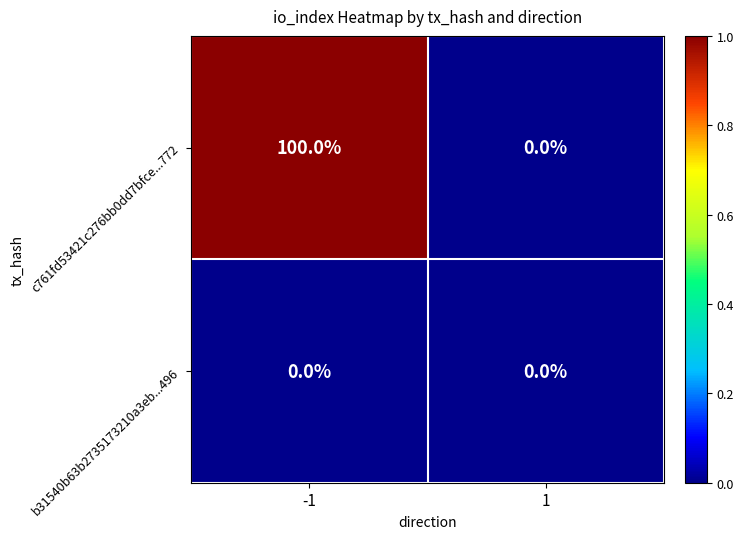

Reading right to left, extract all data points from this chart.

c761fd53421c276bb0dd7bfce...772: 1=0	-1=100
b31540b63b2735173210a3eb...496: 1=0	-1=0